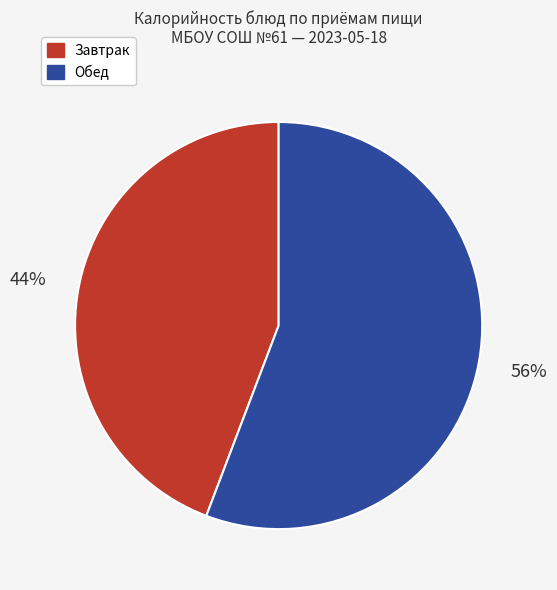

To the nearest percent, what percentage of the pie is Обед?

56%